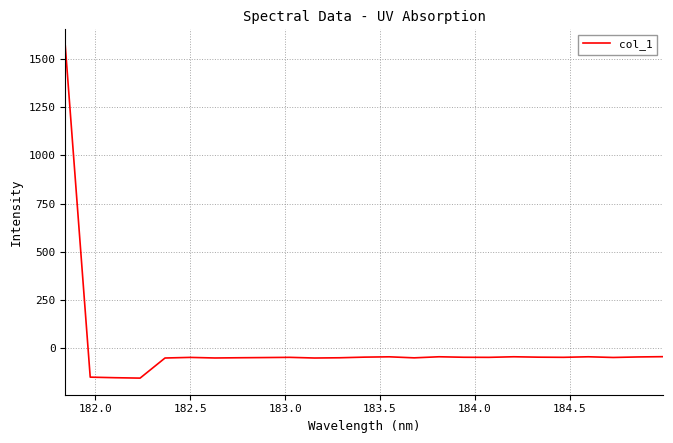

What is the smallest value displayed?

-153.3